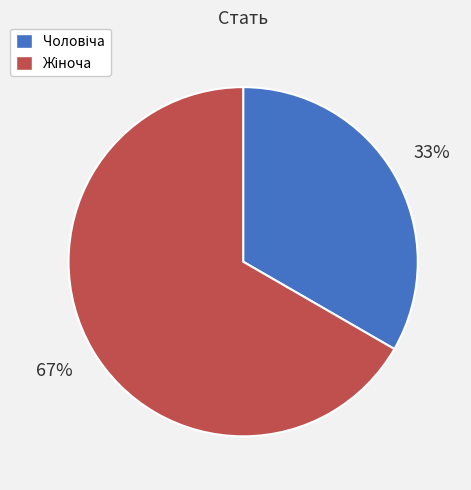

Is there a majority slice in this chart?

Yes